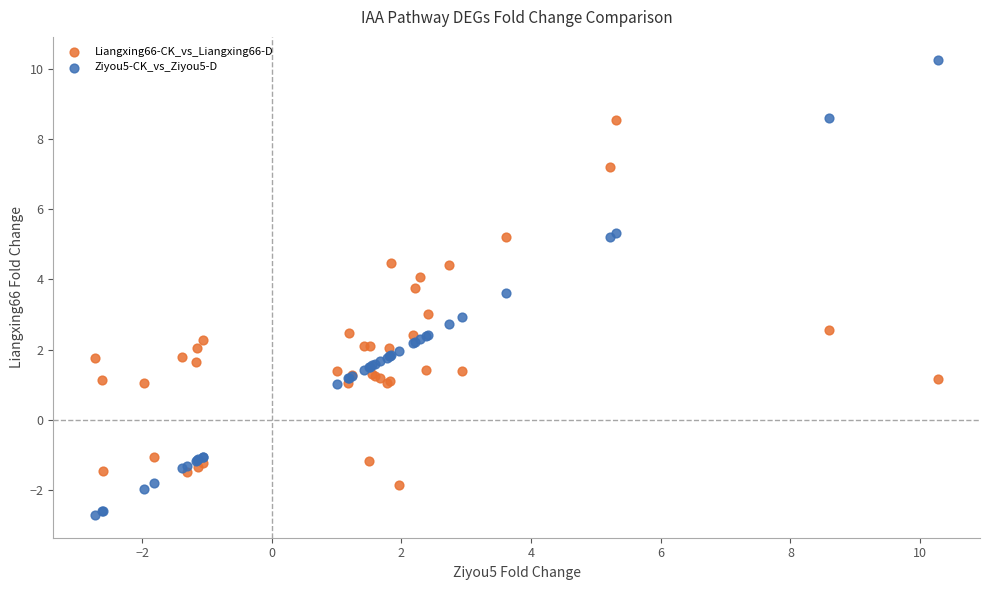

Which series has the largest Y range (max minus min)?

Ziyou5-CK_vs_Ziyou5-D